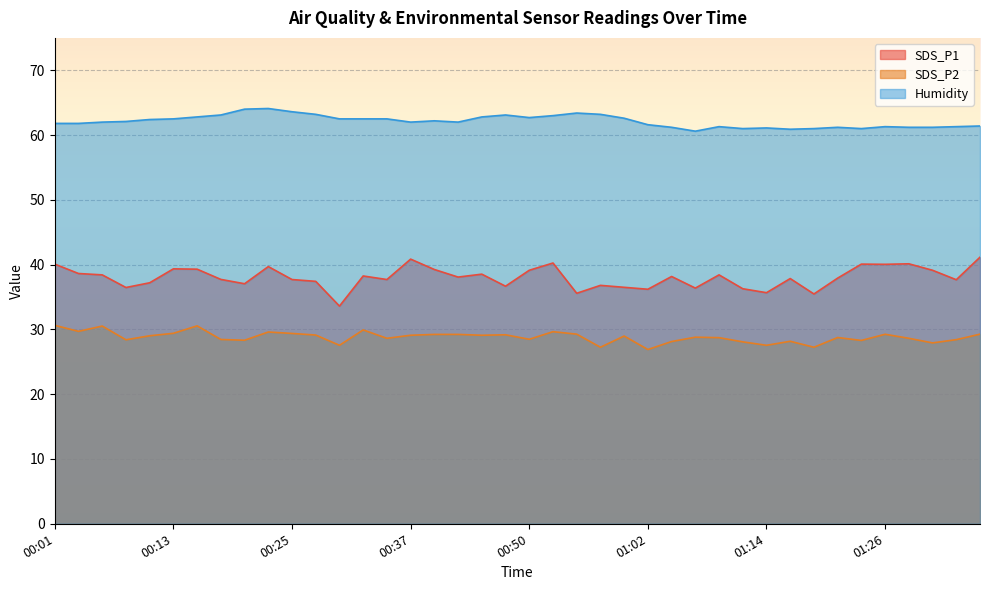

What is the value of the Humidity point at the 9th from the left?

64.0